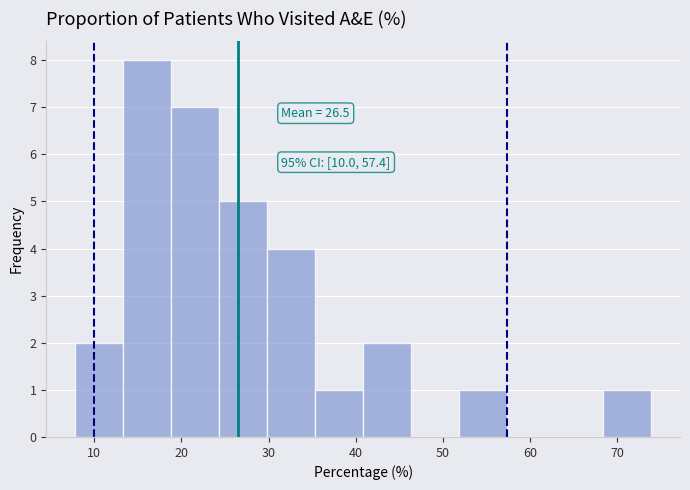

Over which range of the x-axis is the bar tallest?

13 to 19